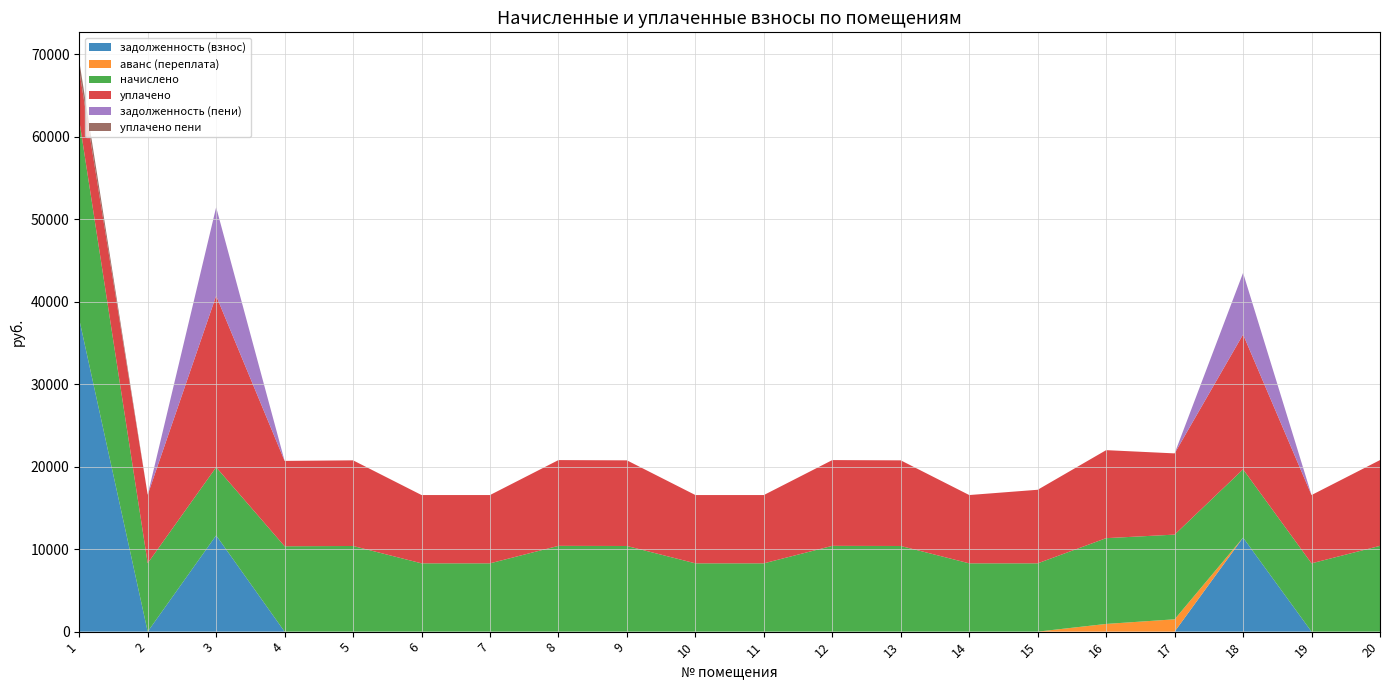

Reading left to right, list all the values displayed in this chart.

задолженность (взнос): 37879.8	0.0	11667.8	0.0	0.0	0.0	0.0	0.0	0.0	0.0	0.0	0.0	0.0	0.0	0.0	0.0	0.0	11398.9	0.0	0.0
аванс (переплата): 0.0	0.0	0.0	0.0	0.0	0.0	0.0	0.0	0.0	0.0	0.0	0.0	0.0	0.0	0.0	933.4	1495.4	0.0	0.0	0.0
начислено: 24133.6	8296.6	8263.4	10350.2	10383.2	8280.0	8280.0	10399.7	10383.1	8280.0	8280.0	10399.7	10383.1	8280.0	8280.0	10399.7	10267.2	8280.0	8280.0	10399.7
уплачено: 6021.0	8296.6	20788.6	10350.2	10383.2	8280.0	8280.0	10399.7	10383.1	8280.0	8280.0	10399.7	10383.1	8280.0	8920.0	10670.1	9848.2	16350.0	8280.0	10399.7
задолженность (пени): 0.0	0.0	10733.7	0.0	0.0	0.0	0.0	0.0	0.0	0.0	0.0	0.0	0.0	0.0	0.0	0.0	0.0	7468.9	0.0	0.0
уплачено пени: 1165.9	0.0	0.0	0.0	1.1	2.6	0.0	0.0	0.0	0.0	0.0	0.0	0.0	0.0	0.0	0.0	0.0	0.0	0.0	0.0